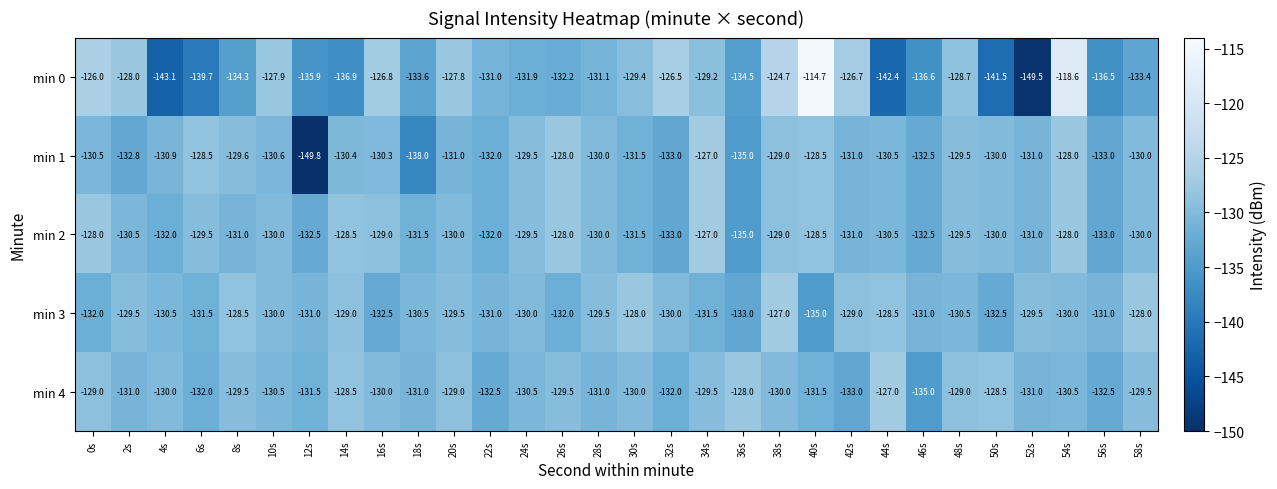

Is it true that min 2 equals -227.2 at 50s?

False